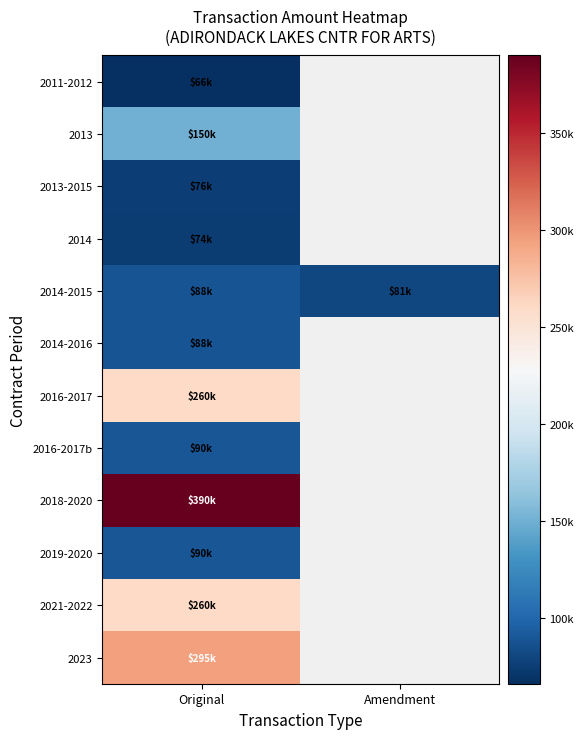

List the series in order of their peak value, lowest first.

2011-2012, 2014, 2013-2015, 2014-2015, 2014-2016, 2016-2017b, 2019-2020, 2013, 2016-2017, 2021-2022, 2023, 2018-2020